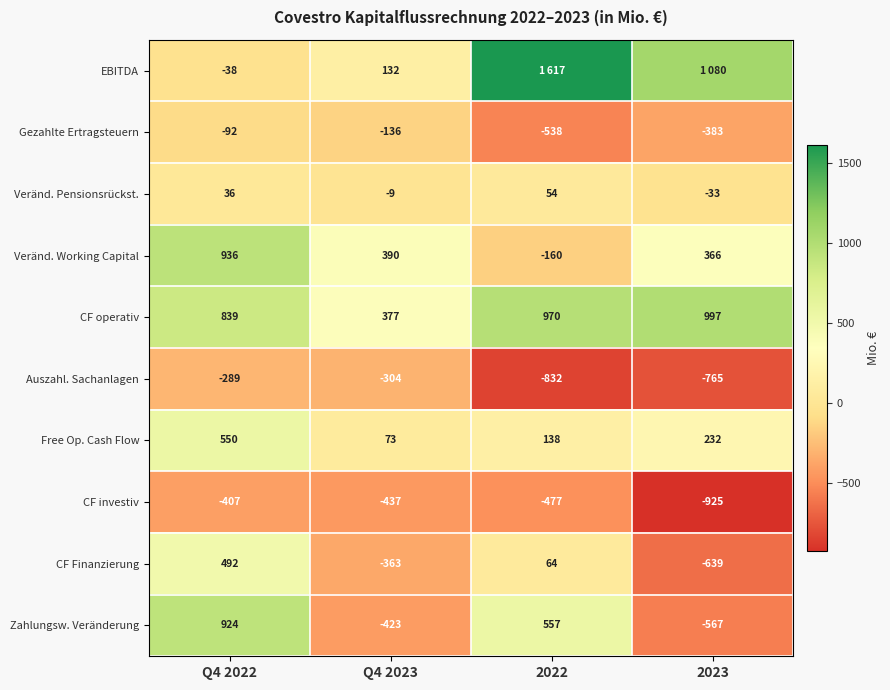

The value of CF investiv at Q4 2023 is -100. True or false?

False